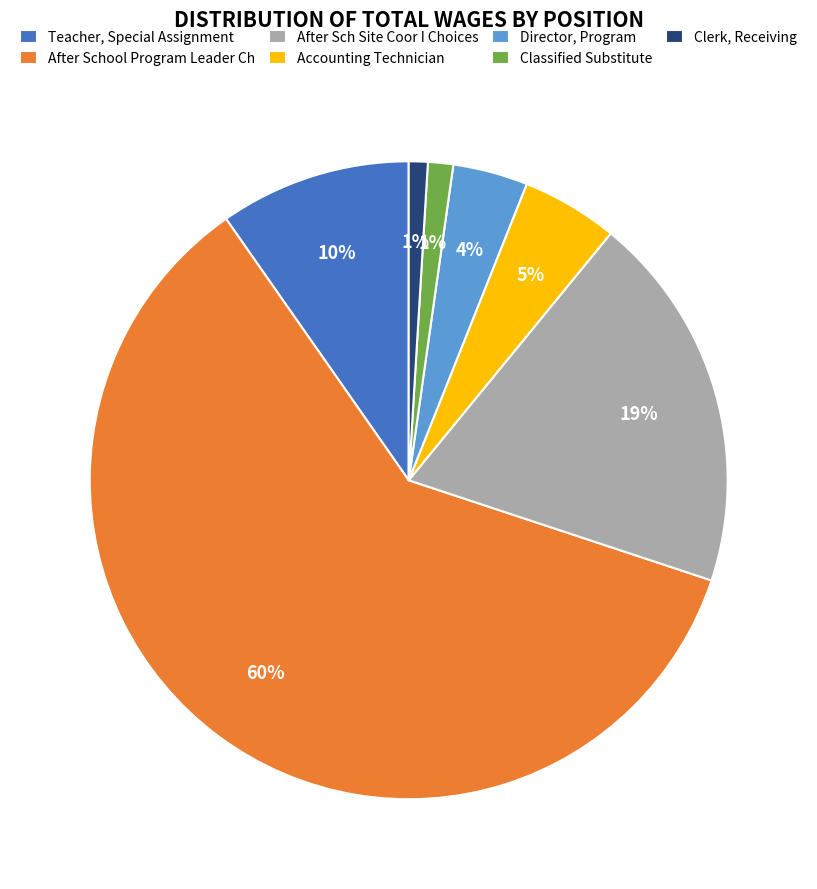

Which category has the biggest portion of the pie?

After School Program Leader Ch